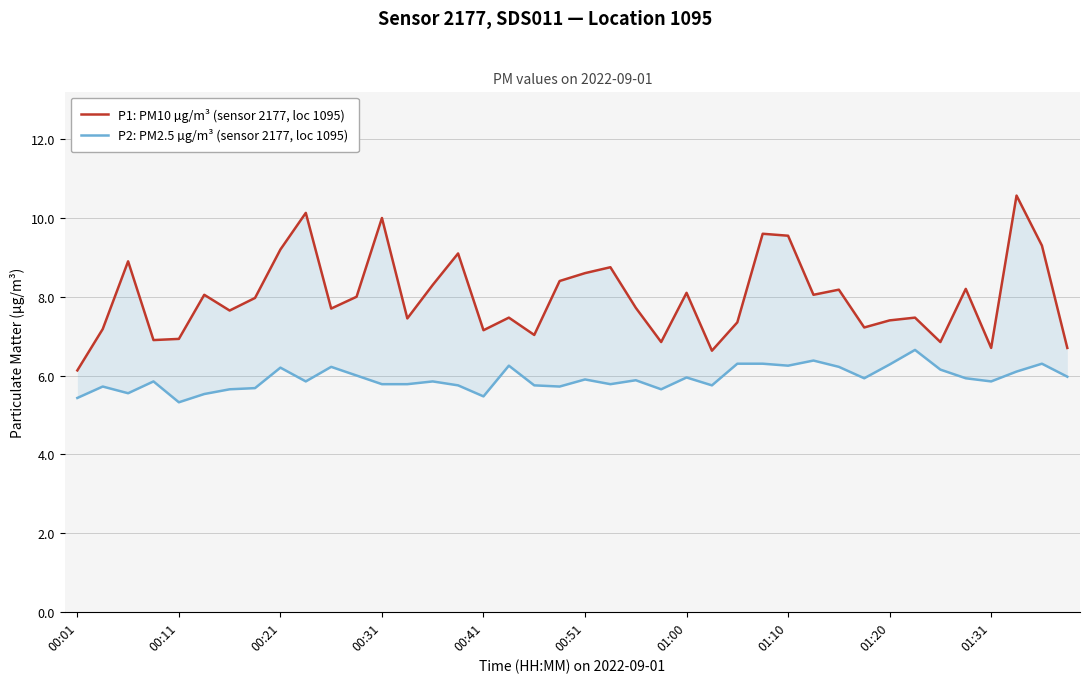

At how many categories does at least one series exceed 7?

32